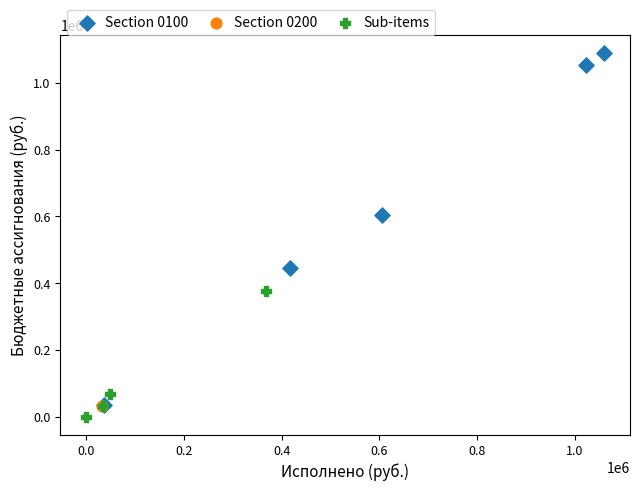

Which series reaches the maximum Y coordinate?

Section 0100